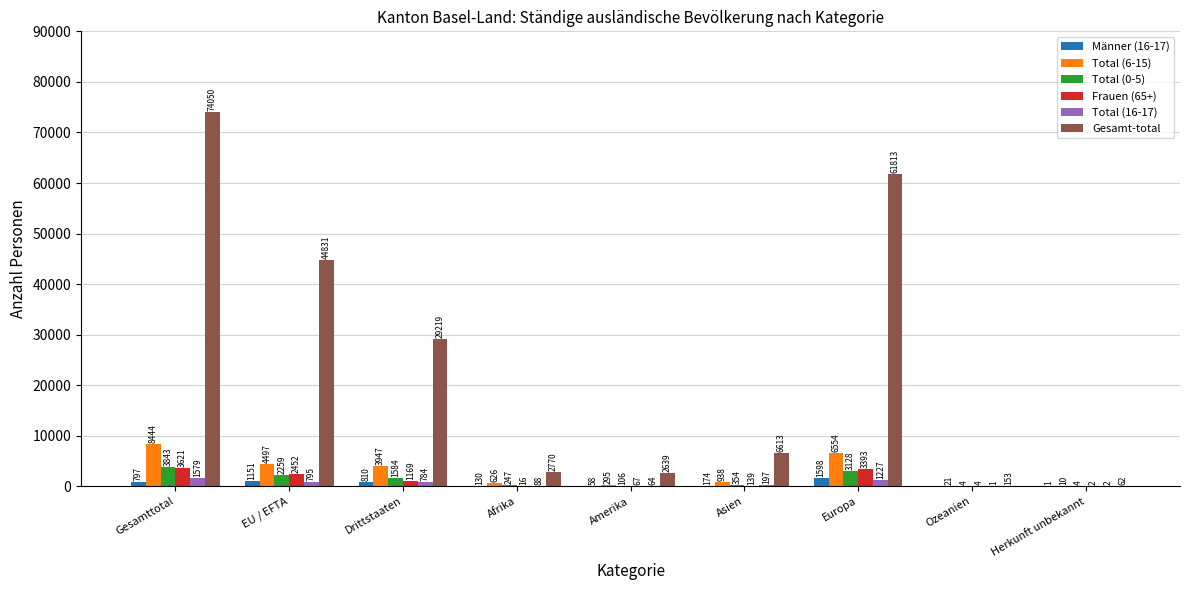

Reading left to right, list all the values displayed in this chart.

Männer (16-17): Gesamttotal=797	EU / EFTA=1151	Drittstaaten=810	Afrika=130	Amerika=58	Asien=174	Europa=1598	Ozeanien=0	Herkunft unbekannt=1
Total (6-15): Gesamttotal=8444	EU / EFTA=4497	Drittstaaten=3947	Afrika=626	Amerika=295	Asien=938	Europa=6554	Ozeanien=21	Herkunft unbekannt=10
Total (0-5): Gesamttotal=3843	EU / EFTA=2259	Drittstaaten=1584	Afrika=247	Amerika=106	Asien=354	Europa=3128	Ozeanien=4	Herkunft unbekannt=4
Frauen (65+): Gesamttotal=3621	EU / EFTA=2452	Drittstaaten=1169	Afrika=16	Amerika=67	Asien=139	Europa=3393	Ozeanien=4	Herkunft unbekannt=2
Total (16-17): Gesamttotal=1579	EU / EFTA=795	Drittstaaten=784	Afrika=88	Amerika=64	Asien=197	Europa=1227	Ozeanien=1	Herkunft unbekannt=2
Gesamt-total: Gesamttotal=74050	EU / EFTA=44831	Drittstaaten=29219	Afrika=2770	Amerika=2639	Asien=6613	Europa=61813	Ozeanien=153	Herkunft unbekannt=62